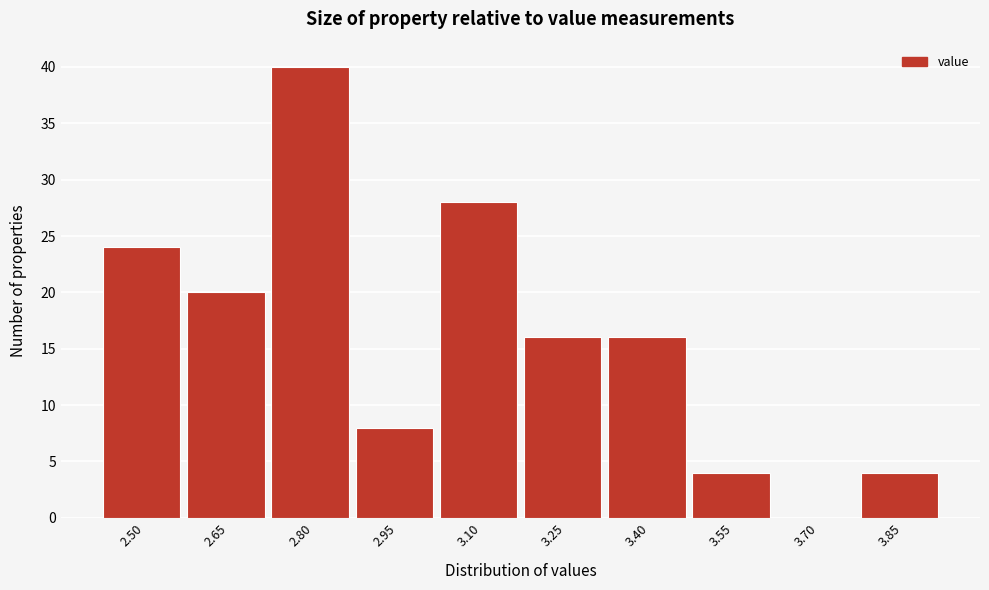

Reading left to right, what are all the values shown in this chart?

2.50=24	2.65=20	2.80=40	2.95=8	3.10=28	3.25=16	3.40=16	3.55=4	3.70=0	3.85=4